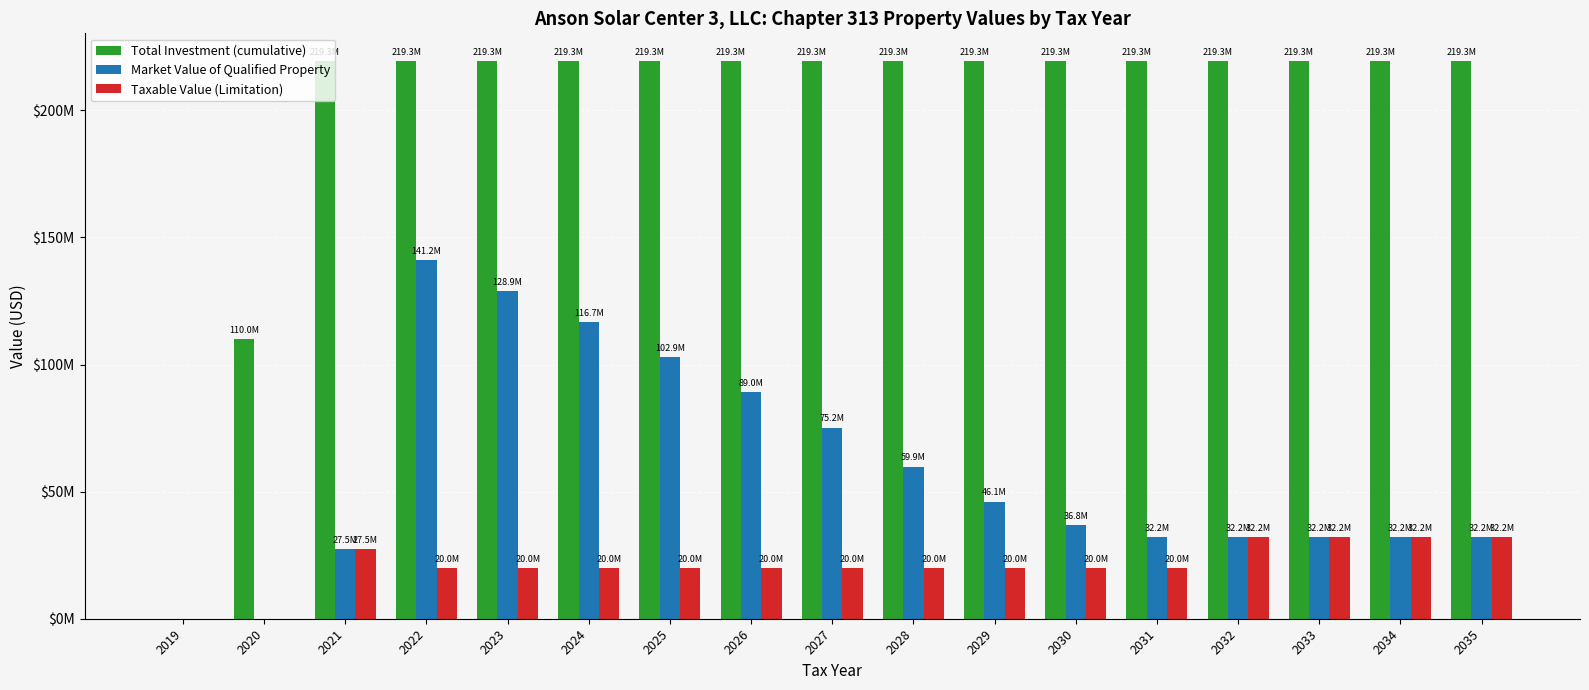

The Taxable Value (Limitation) series shows 27500000 at 2021. True or false?

True